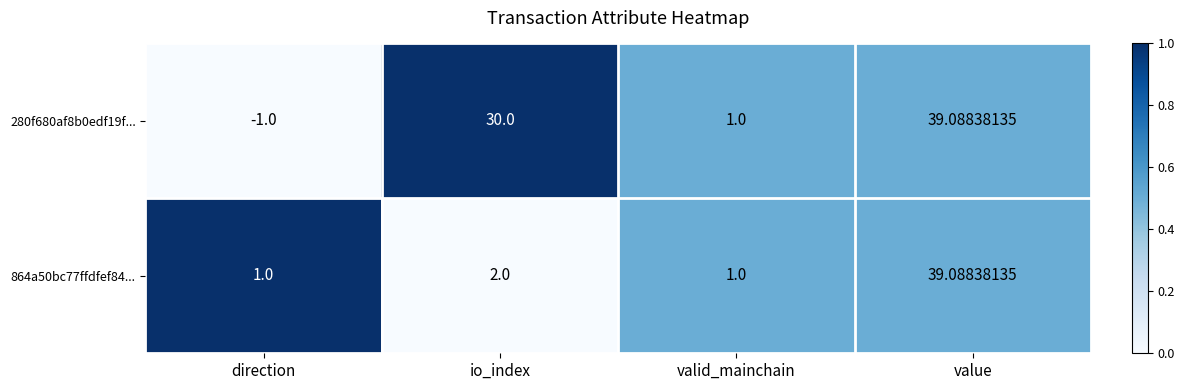

At which label is 864a50bc77ffdfef84... closest to 20?

io_index